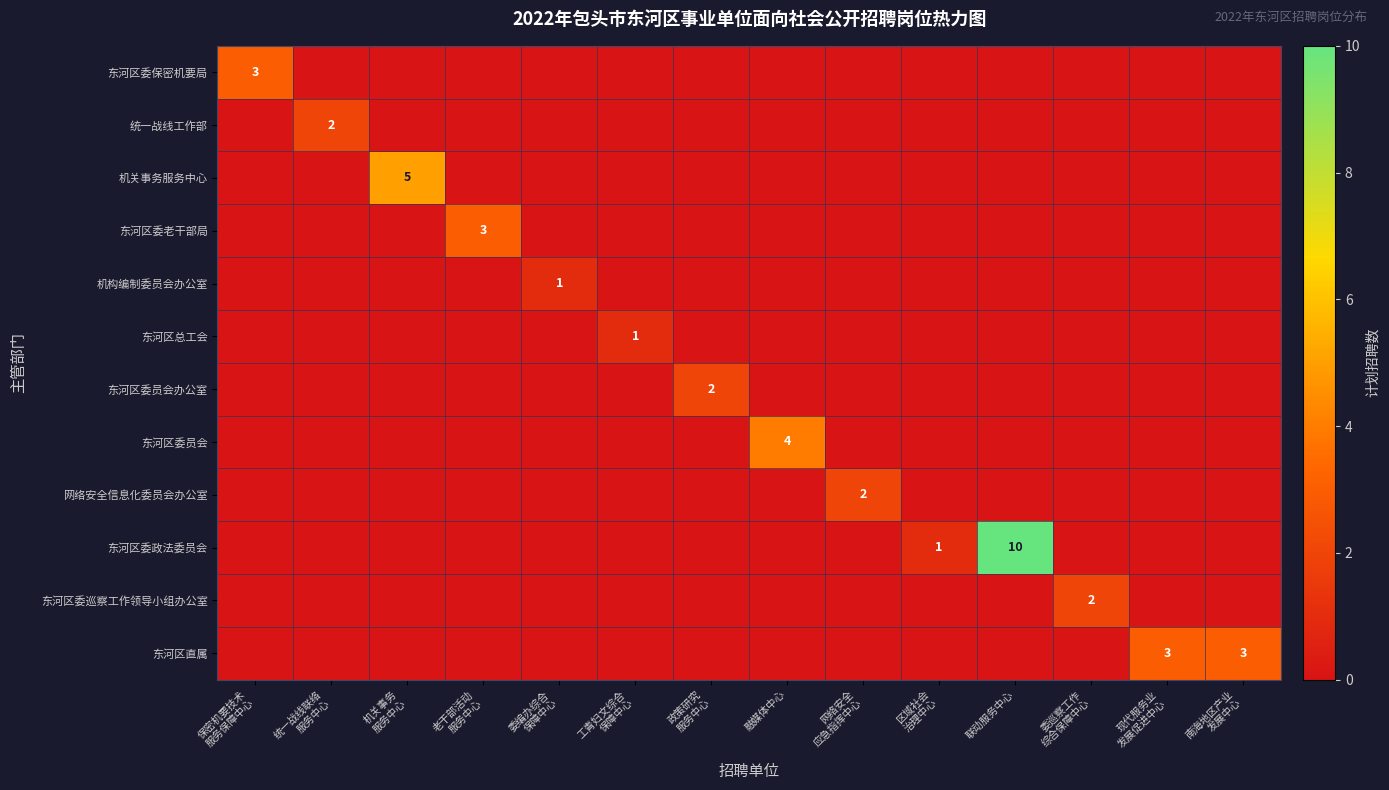

Which category has the highest value across all series?

联动服务中心